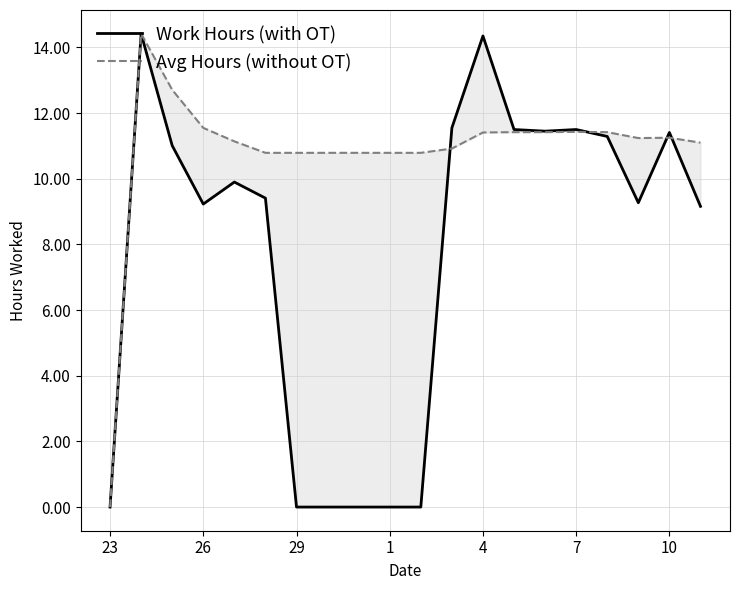

Count the number of categories in the chart.

20